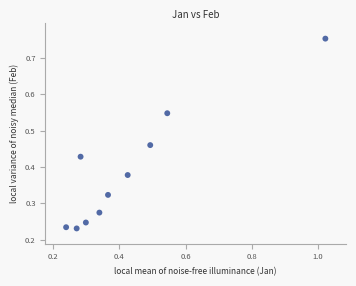

How many points are shown in the scatter plot?

10